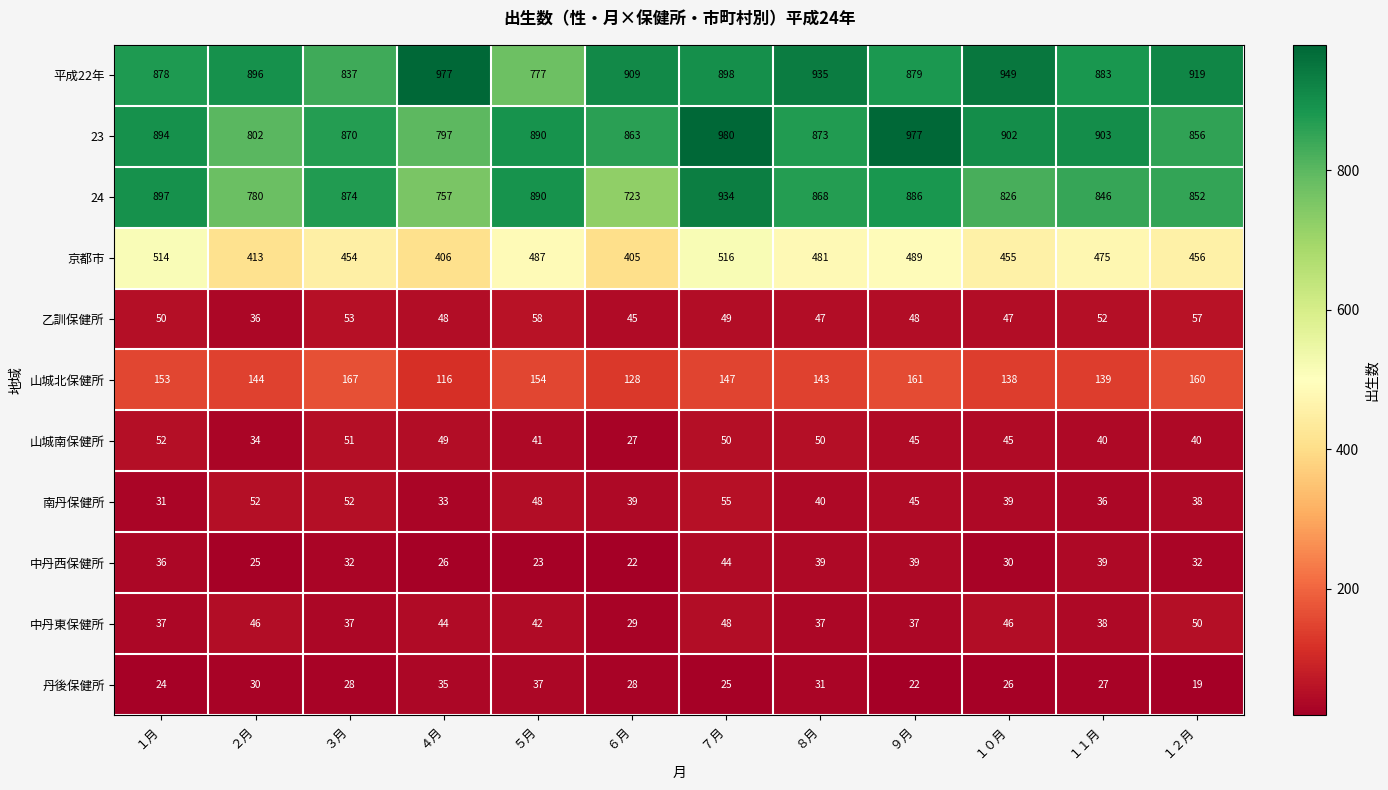

At which label does 24 first exceed 868?

１月